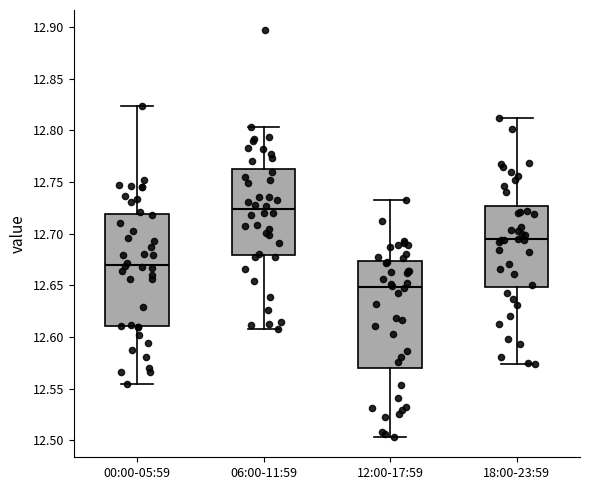

Which box's median line is the lowest?

12:00-17:59